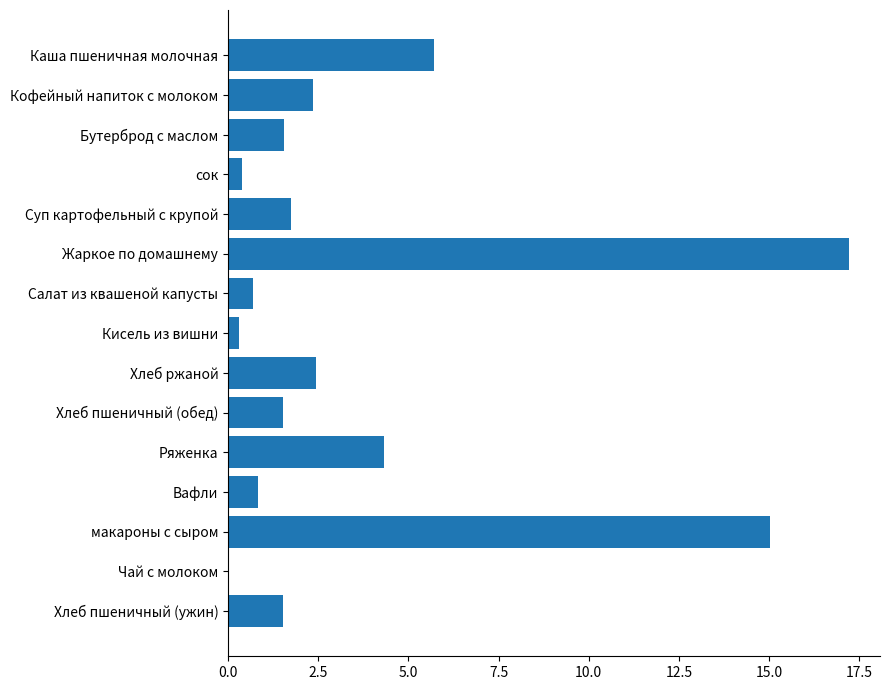

Count the number of data series in this chart.

1